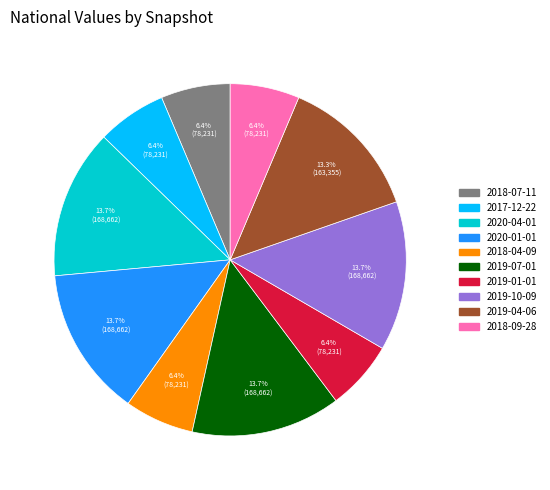

What is the ratio of the value at 2018-04-09 to the value at 2020-04-01?

0.5